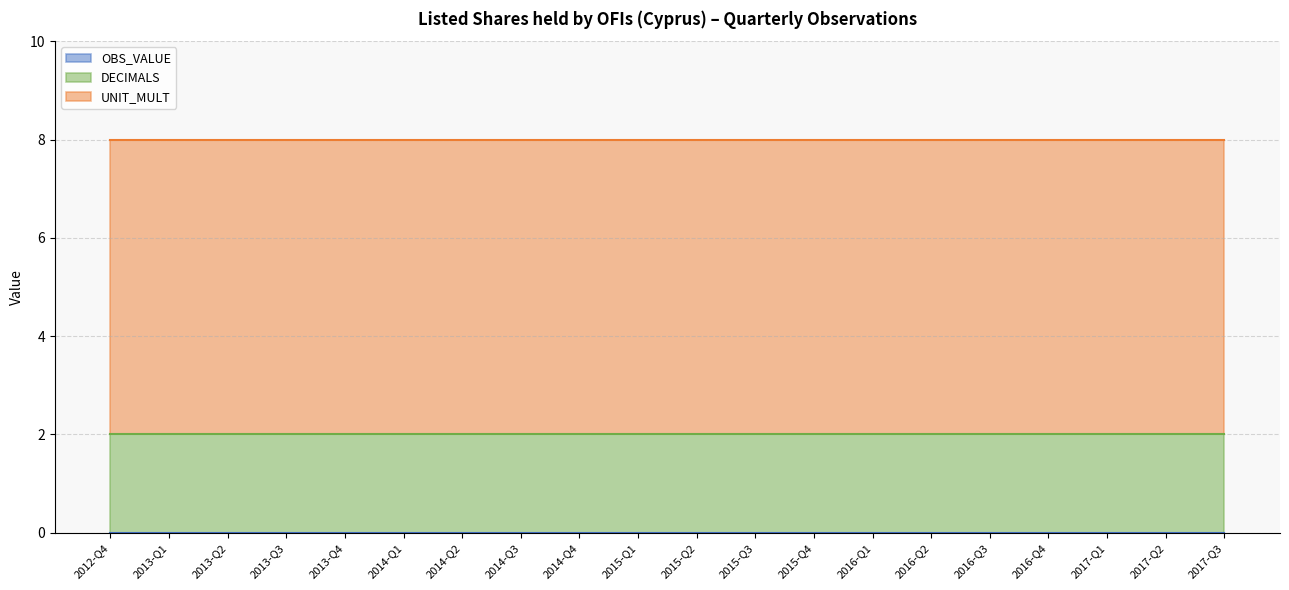

Reading left to right, extract all data points from this chart.

OBS_VALUE: 2012-Q4=0	2013-Q1=0	2013-Q2=0	2013-Q3=0	2013-Q4=0	2014-Q1=0	2014-Q2=0	2014-Q3=0	2014-Q4=0	2015-Q1=0	2015-Q2=0	2015-Q3=0	2015-Q4=0	2016-Q1=0	2016-Q2=0	2016-Q3=0	2016-Q4=0	2017-Q1=0	2017-Q2=0	2017-Q3=0
DECIMALS: 2012-Q4=2	2013-Q1=2	2013-Q2=2	2013-Q3=2	2013-Q4=2	2014-Q1=2	2014-Q2=2	2014-Q3=2	2014-Q4=2	2015-Q1=2	2015-Q2=2	2015-Q3=2	2015-Q4=2	2016-Q1=2	2016-Q2=2	2016-Q3=2	2016-Q4=2	2017-Q1=2	2017-Q2=2	2017-Q3=2
UNIT_MULT: 2012-Q4=6	2013-Q1=6	2013-Q2=6	2013-Q3=6	2013-Q4=6	2014-Q1=6	2014-Q2=6	2014-Q3=6	2014-Q4=6	2015-Q1=6	2015-Q2=6	2015-Q3=6	2015-Q4=6	2016-Q1=6	2016-Q2=6	2016-Q3=6	2016-Q4=6	2017-Q1=6	2017-Q2=6	2017-Q3=6